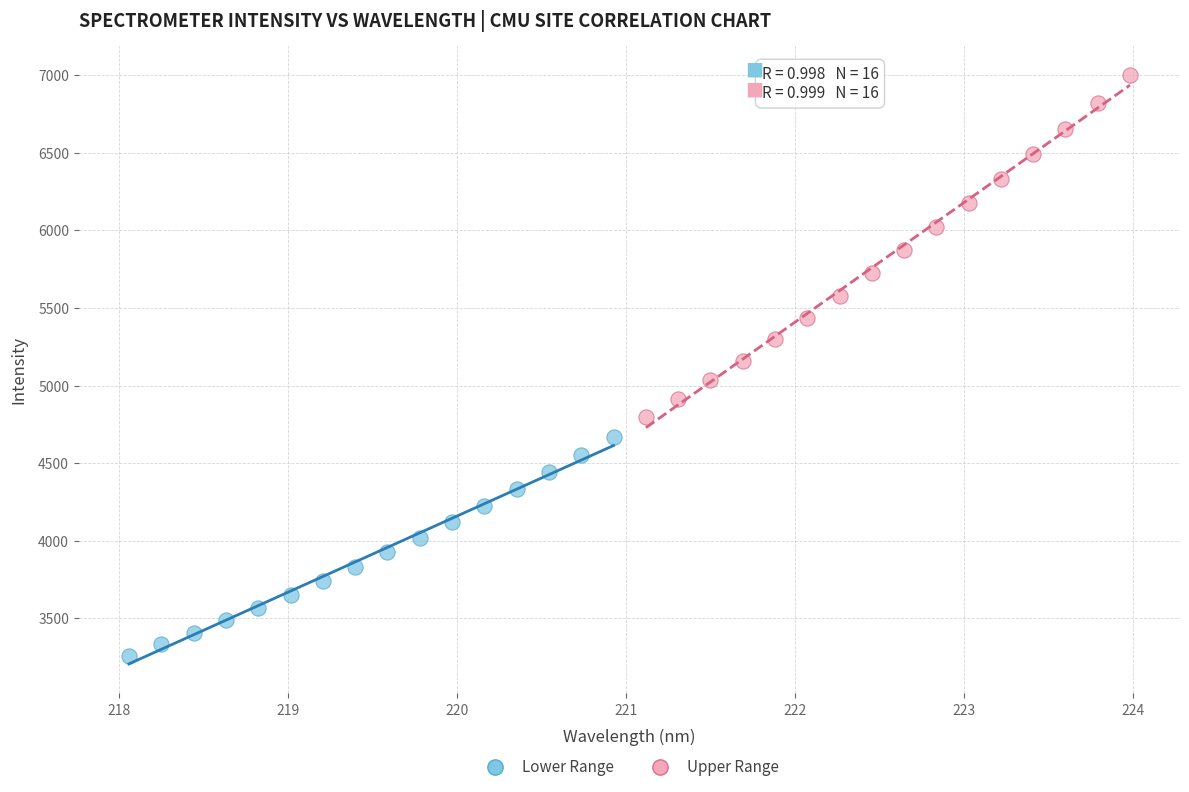

Which series contains the highest Y value?

Upper Range